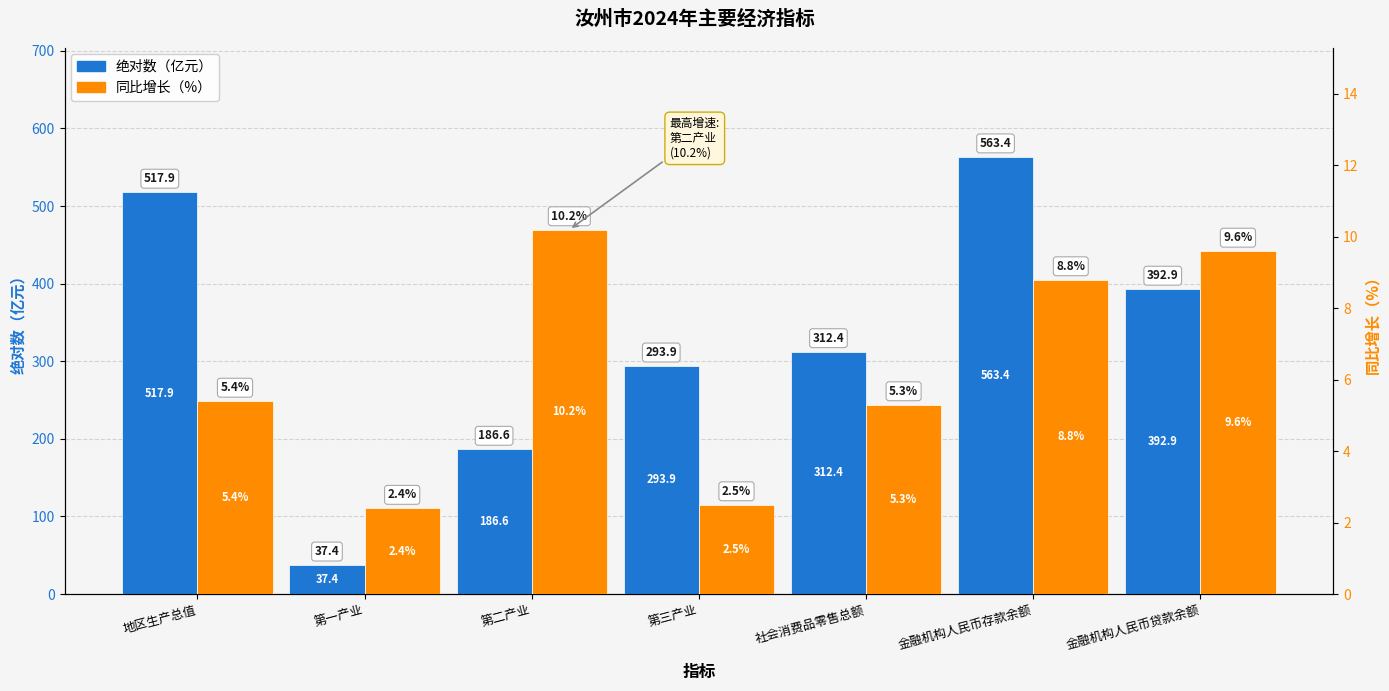

Count the number of categories in the chart.

7